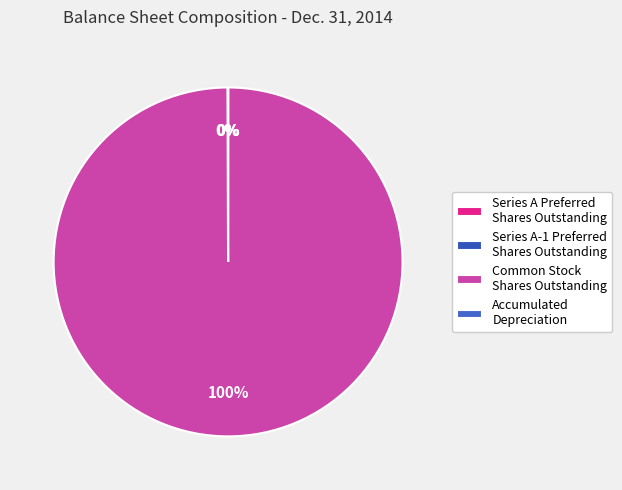

How many slices are in this pie chart?

4